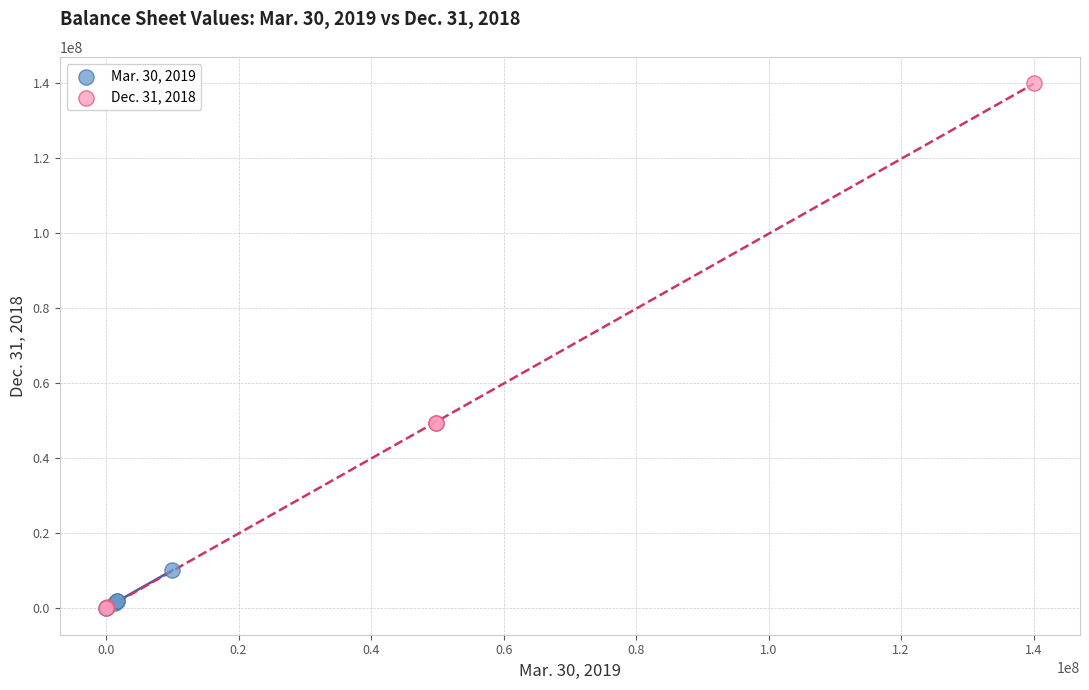

What are all the series names shown in the legend?

Mar. 30, 2019, Dec. 31, 2018